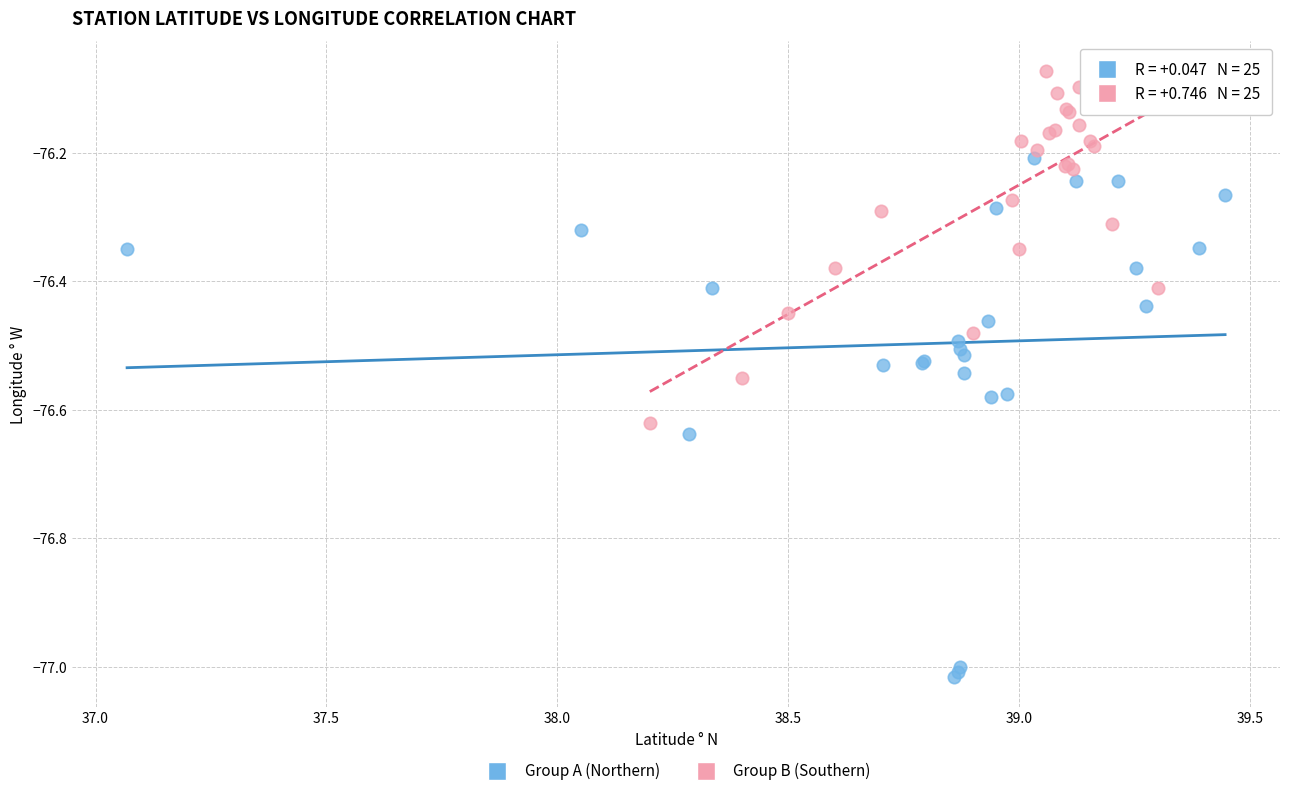

Which series has the widest spread of Y values?

Group A (Northern)